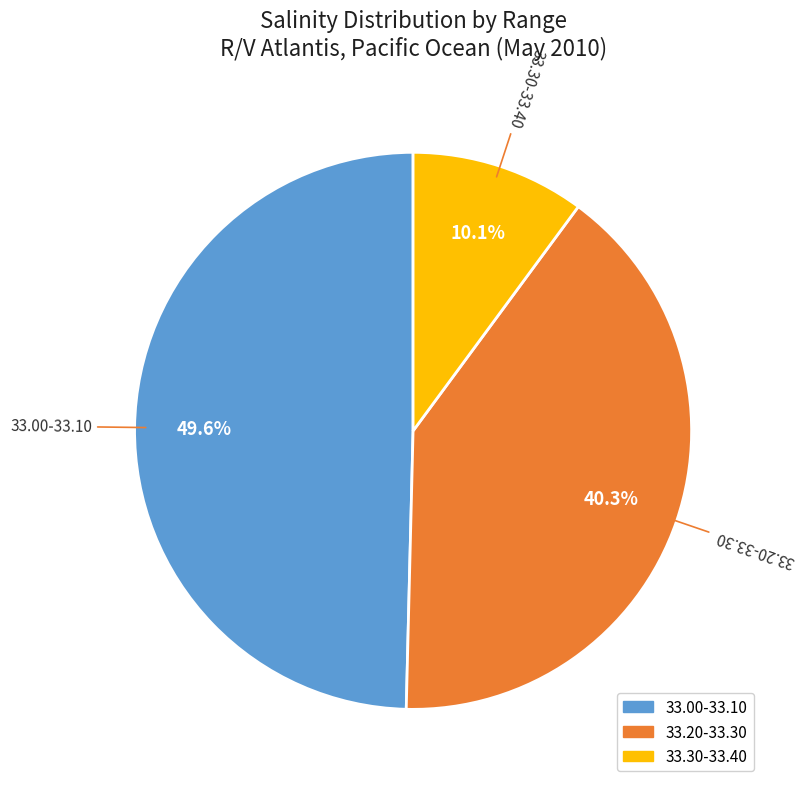

Is there a majority slice in this chart?

No